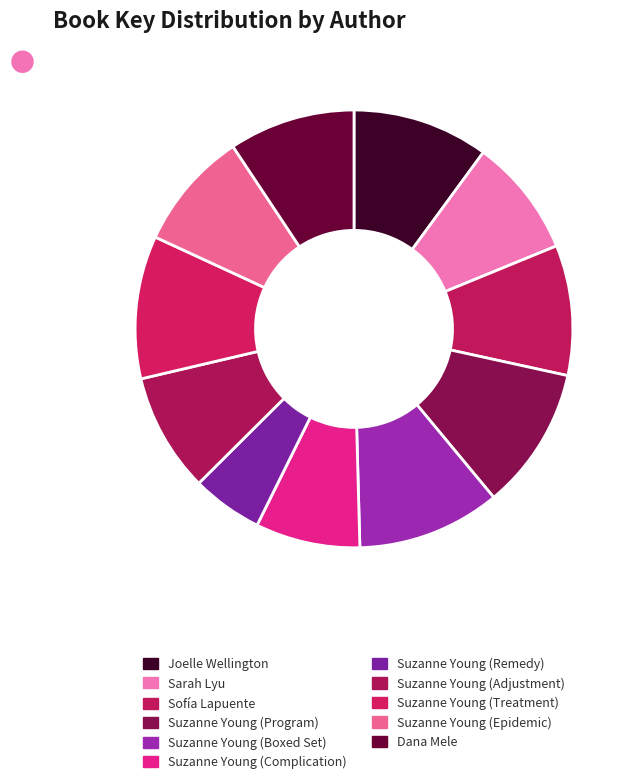

How much of the chart is everything except Suzanne Young (Adjustment)?

91.2%